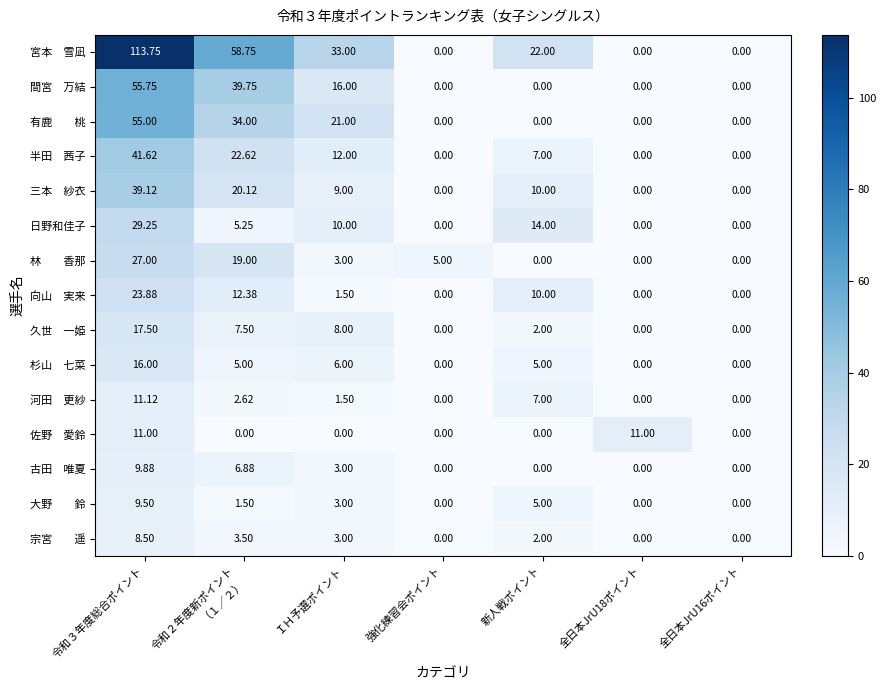

At which category is the sum across all series the highest?

令和３年度総合ポイント